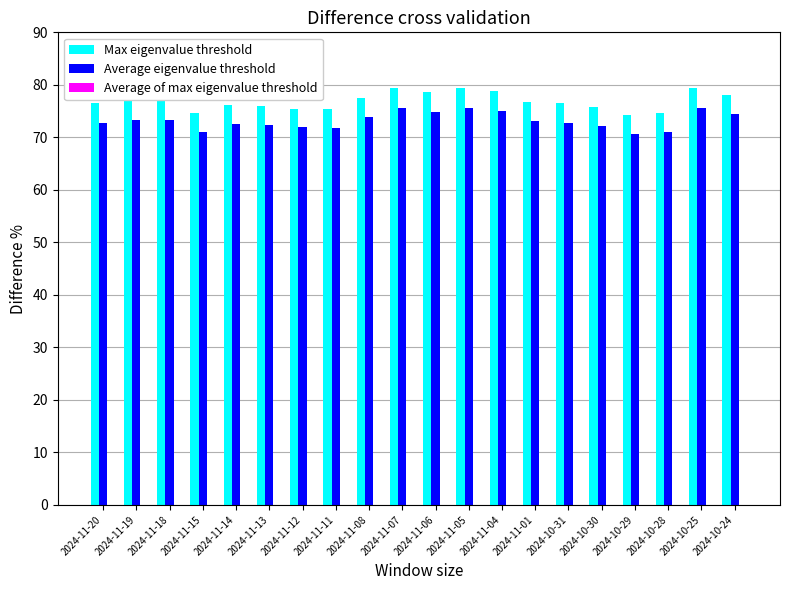

What is the minimum value shown in the chart?

70.7